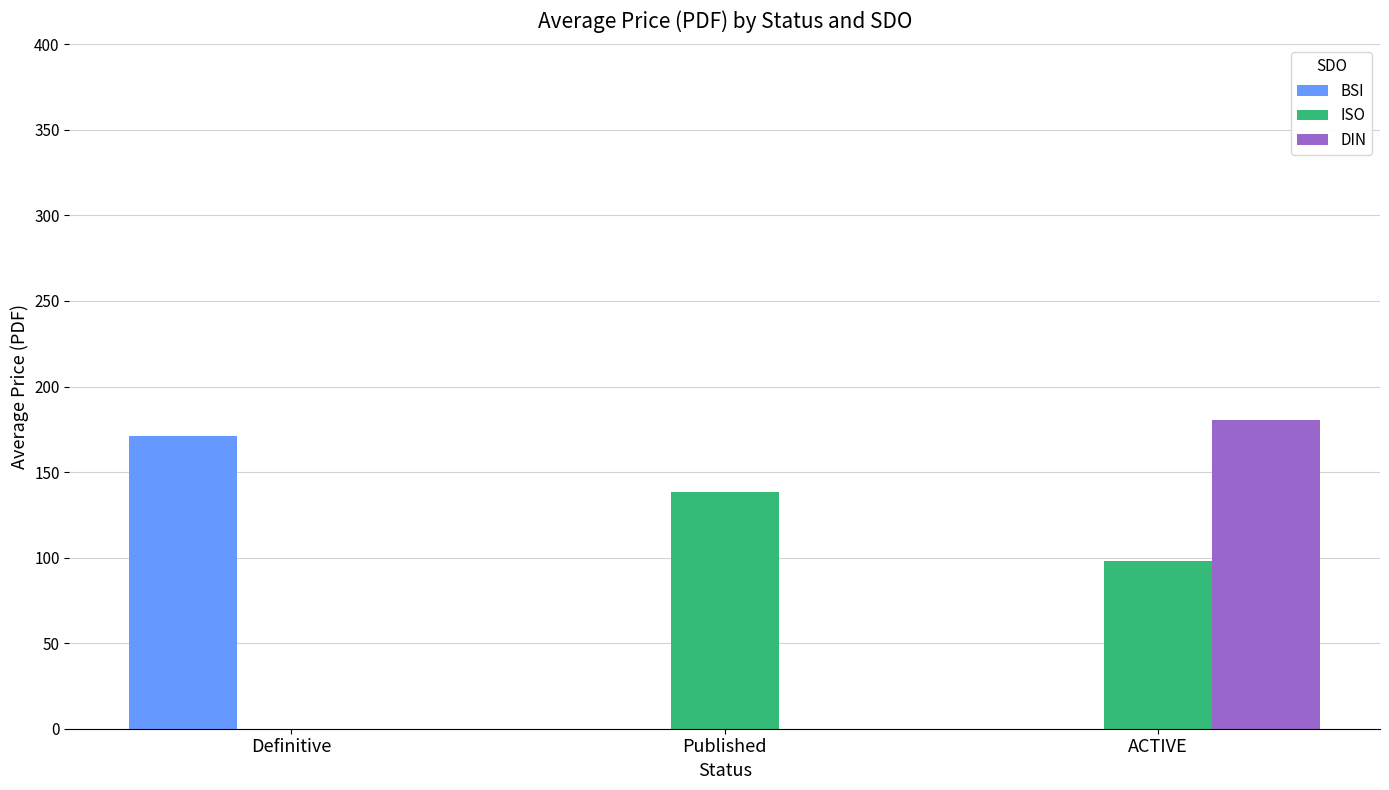

How many values in the BSI series exceed 0?

1